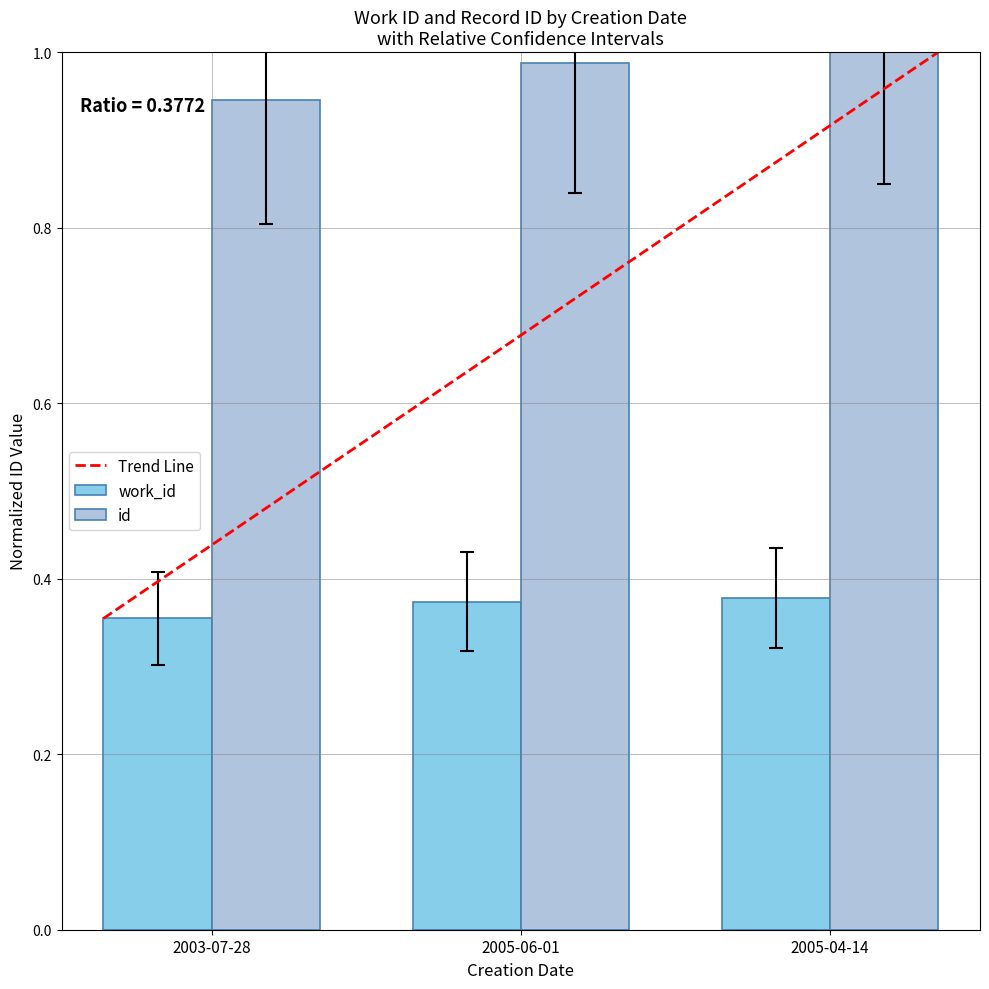

What is the sum of all work_id values?

1.1